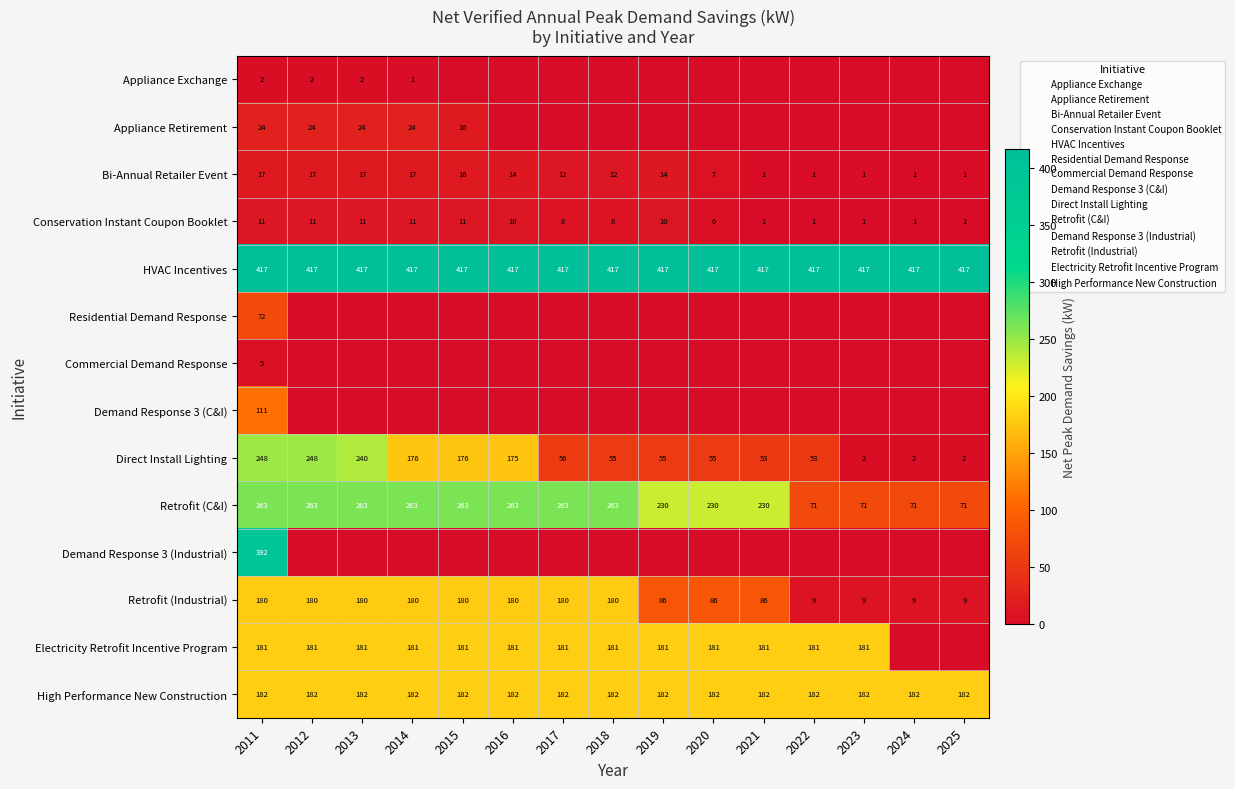

What is the sum of all Retrofit (C&I) values?

3074.6